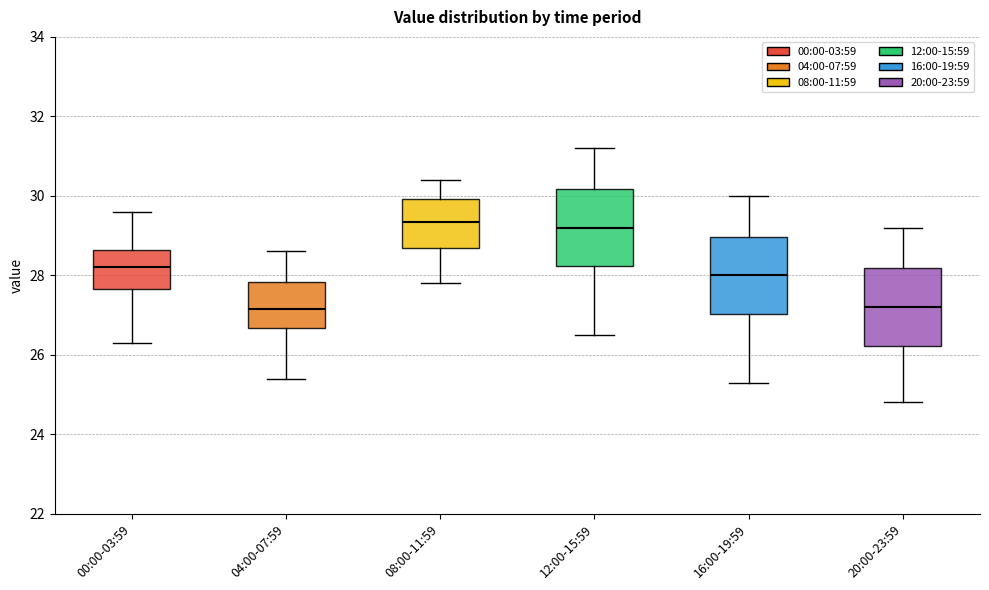

Reading left to right, read every box against the y-axis: the position of its median line, the range the box covers, and the ends of its whiskers. The values are not printed on the chart, so give them approximately, as read against the axis.

00:00-03:59: median 28.2, box 27.6 to 28.6, whiskers 26.4 to 29.6
04:00-07:59: median 27.2, box 26.6 to 27.8, whiskers 25.4 to 28.6
08:00-11:59: median 29.4, box 28.6 to 30.0, whiskers 27.8 to 30.4
12:00-15:59: median 29.2, box 28.2 to 30.2, whiskers 26.6 to 31.2
16:00-19:59: median 28.0, box 27.0 to 29.0, whiskers 25.4 to 30.0
20:00-23:59: median 27.2, box 26.2 to 28.2, whiskers 24.8 to 29.2